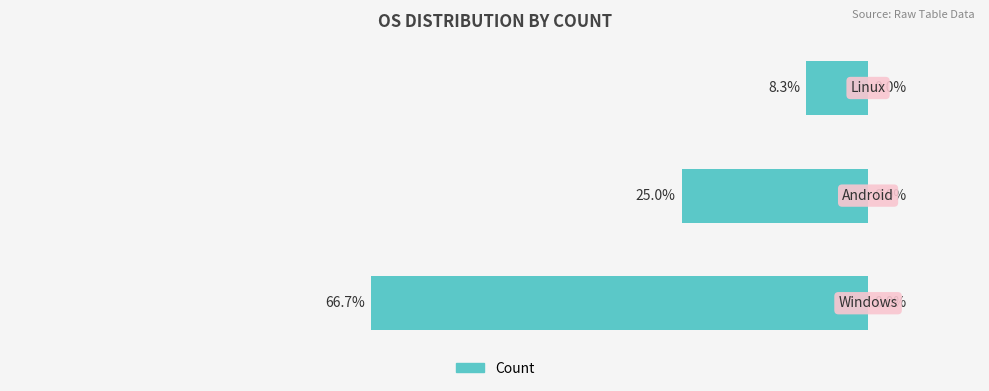

How many data points are less than 3?

1